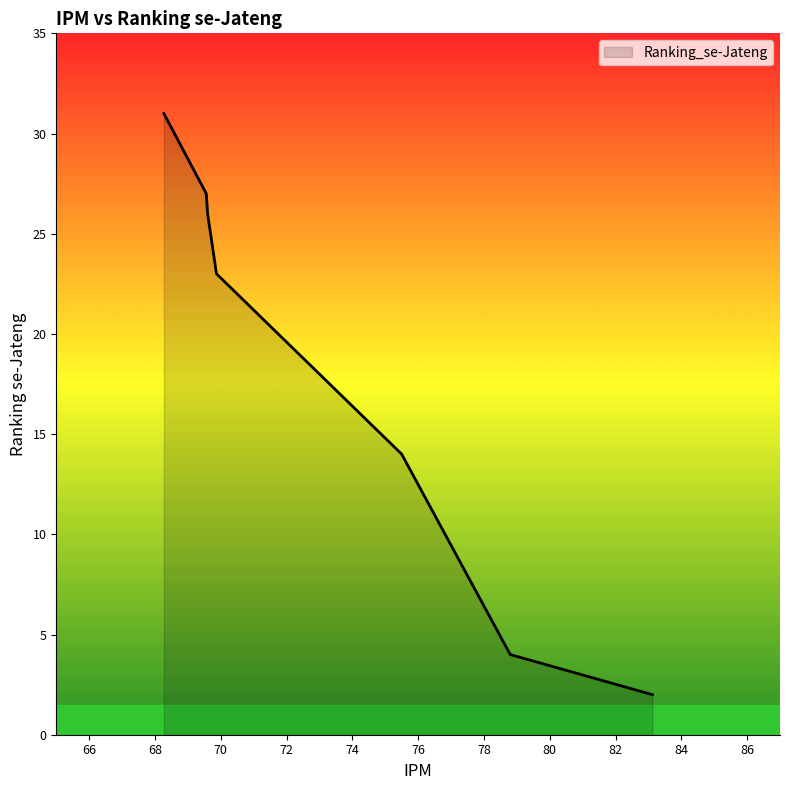

What is the difference between the maximum and minimum values?

29